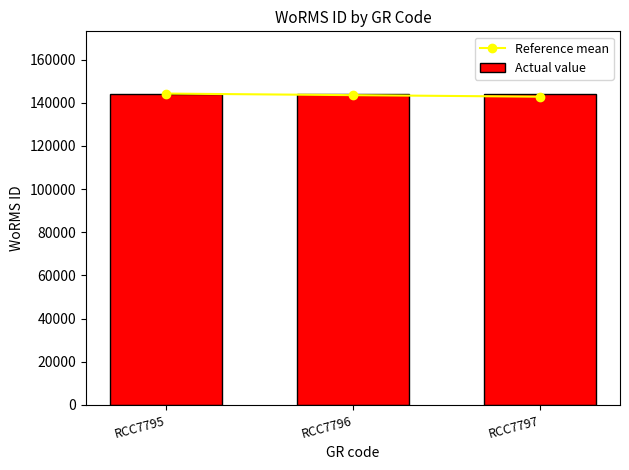

At RCC7796, list the series in order from largest to smallest.

Actual value, Reference mean